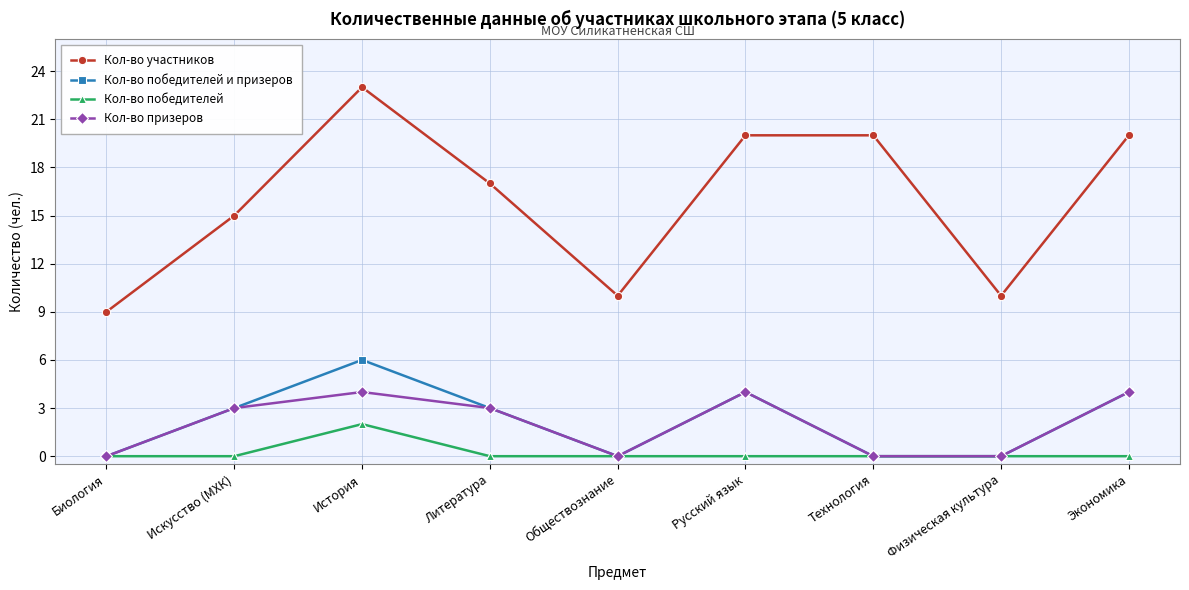

List the series in order of their peak value, highest first.

Кол-во участников, Кол-во победителей и призеров, Кол-во призеров, Кол-во победителей